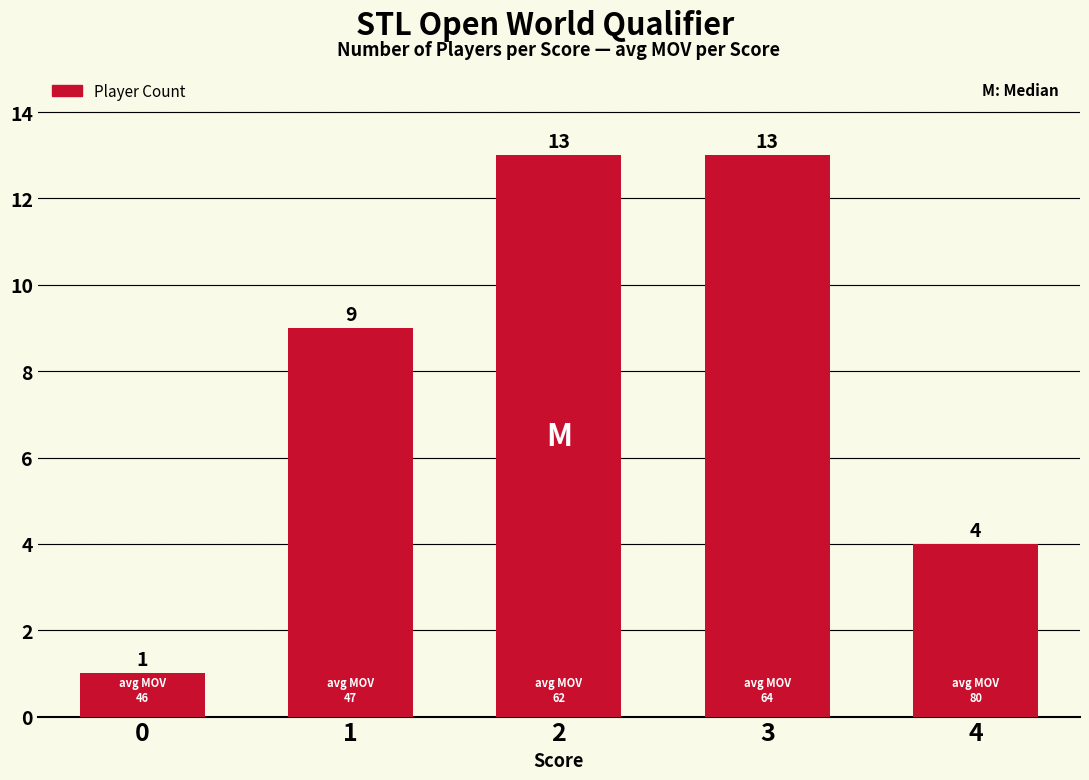

What is the difference between the maximum and minimum values?

12